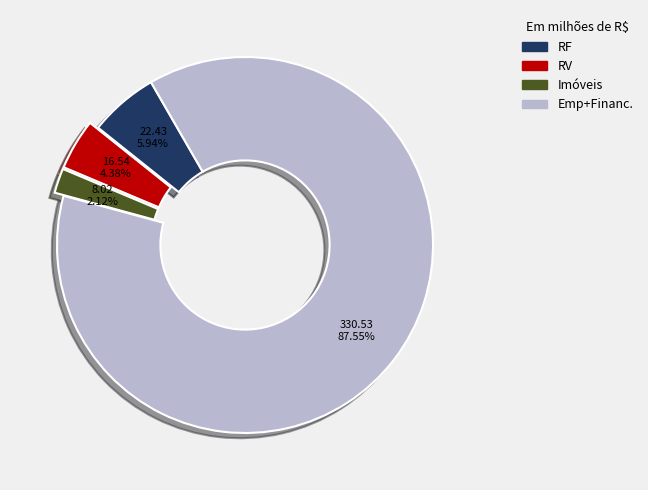

Is there a majority slice in this chart?

Yes